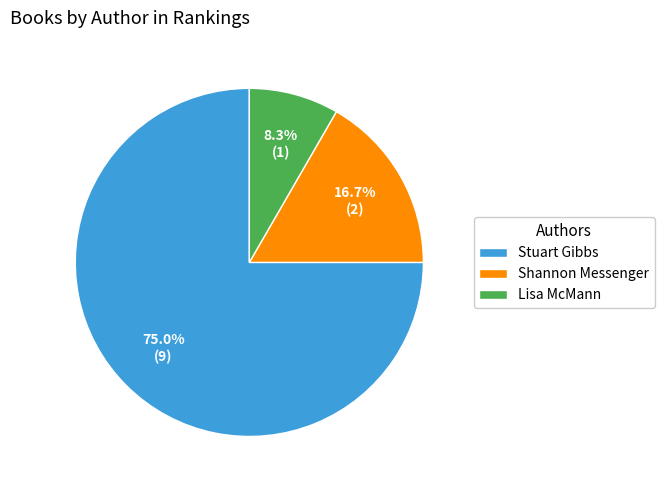

Rank the categories by value from highest to lowest.

Stuart Gibbs, Shannon Messenger, Lisa McMann